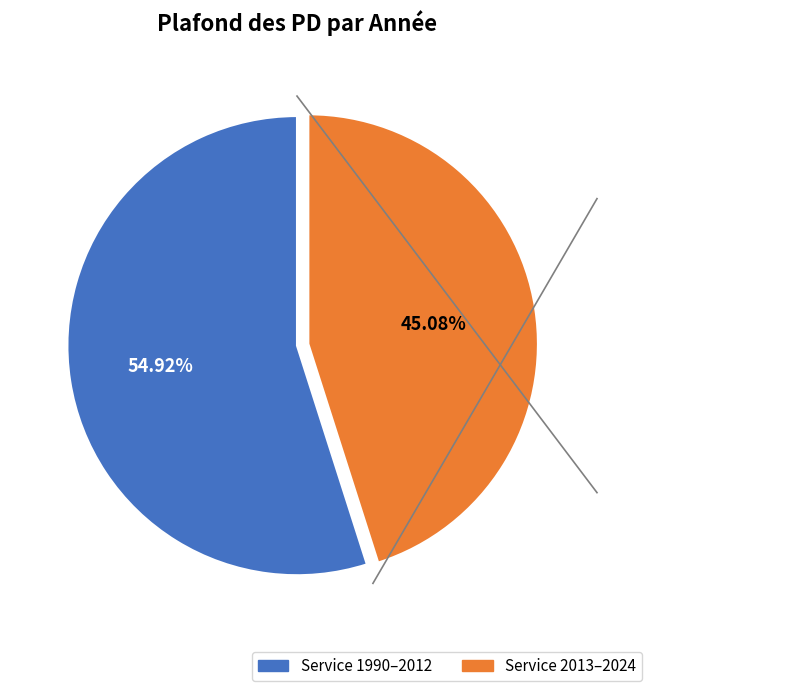

Is there a majority slice in this chart?

Yes